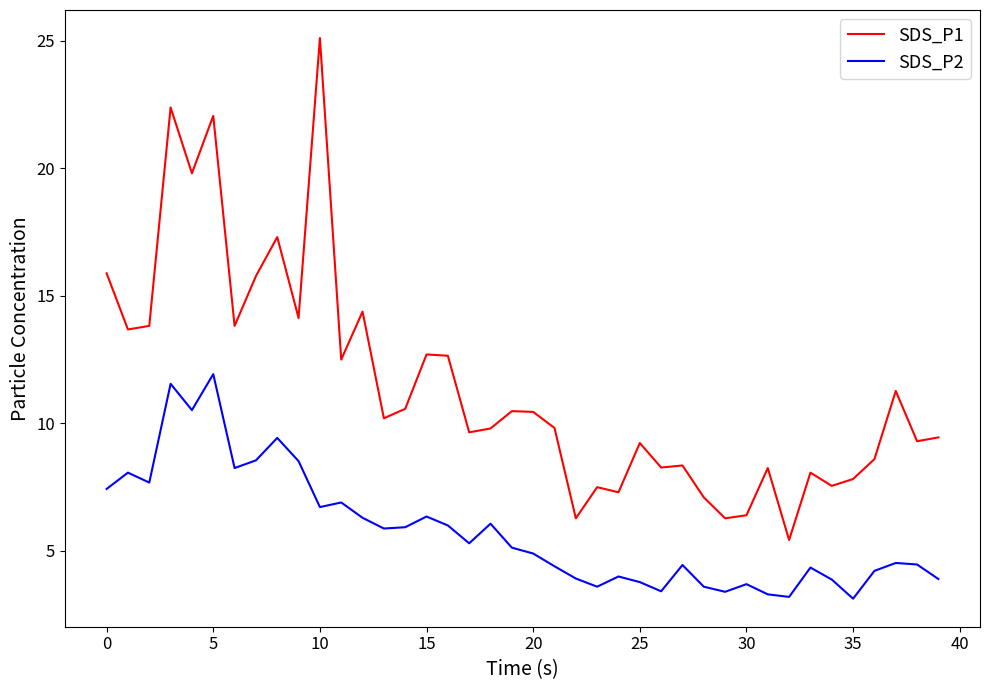

Which series has the widest spread of values?

SDS_P1